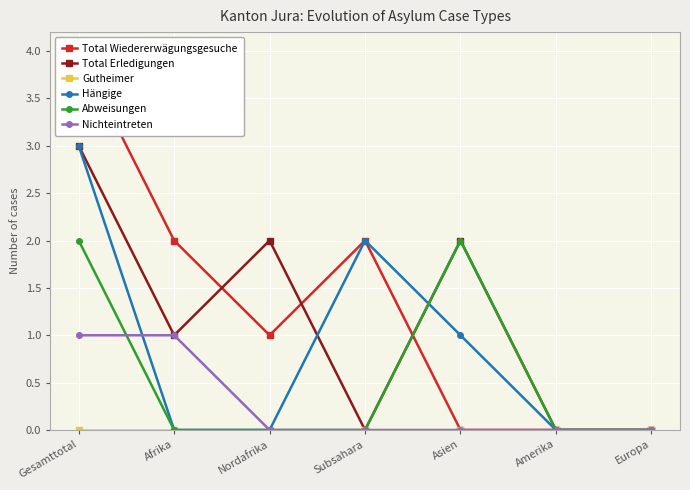

What is the difference between the maximum and minimum values in the Abweisungen series?

2